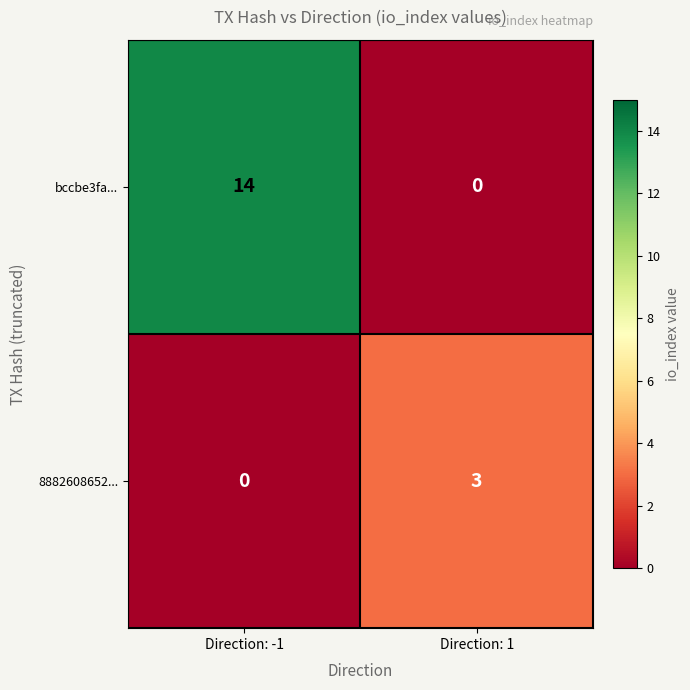

At Direction: 1, list the series in order from smallest to largest.

bccbe3fa..., 8882608652...